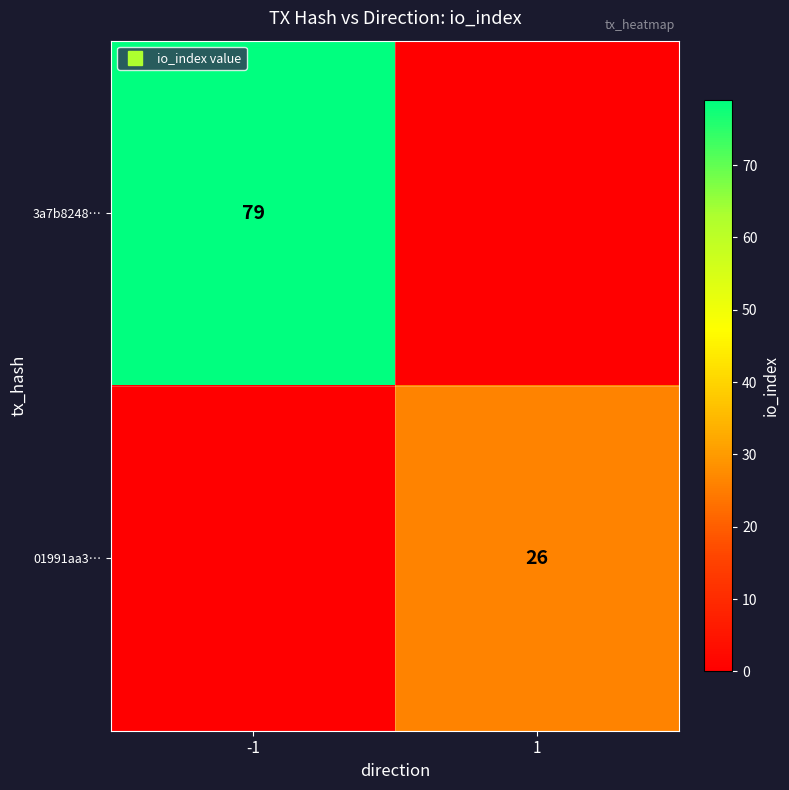

Which has a higher value, -1 or 1?

-1